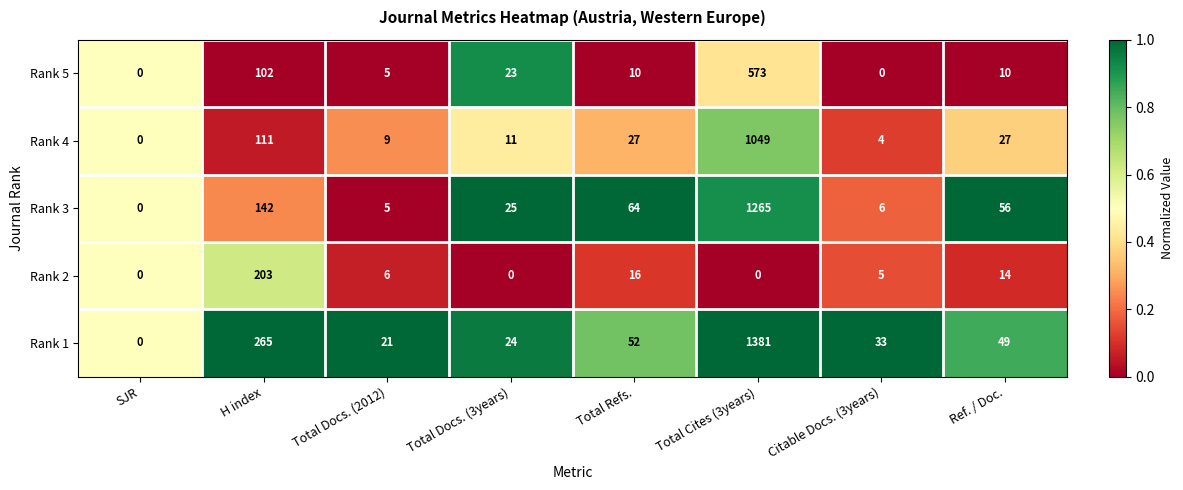

Which series has the largest total across all categories?

Rank 1